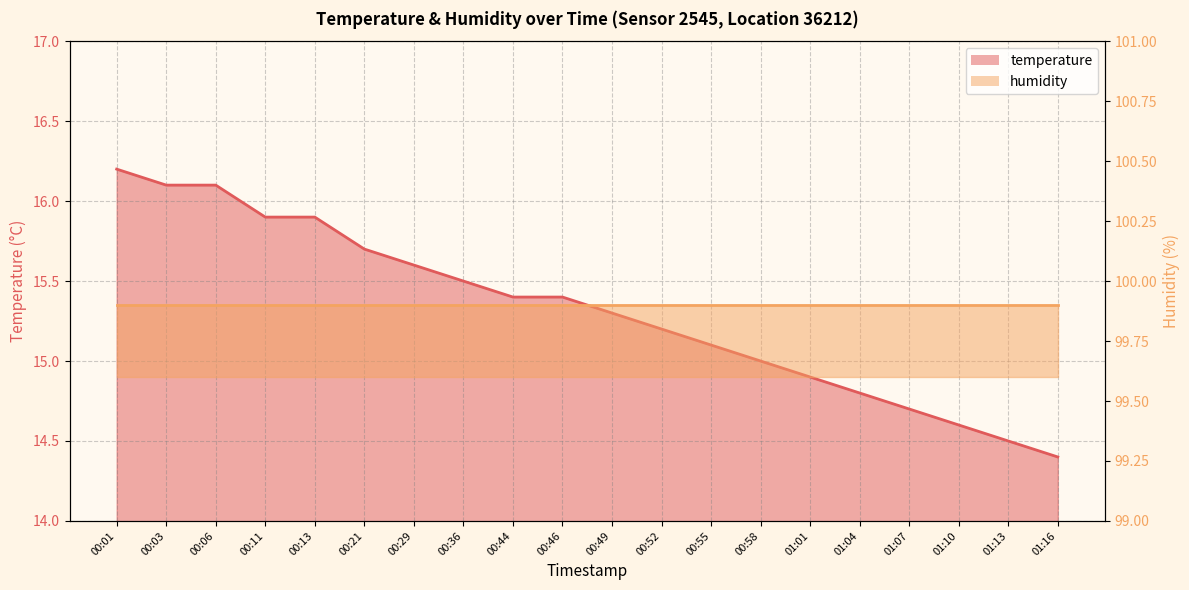

True or false: there are more than 1 points higher than both neighbors.

False